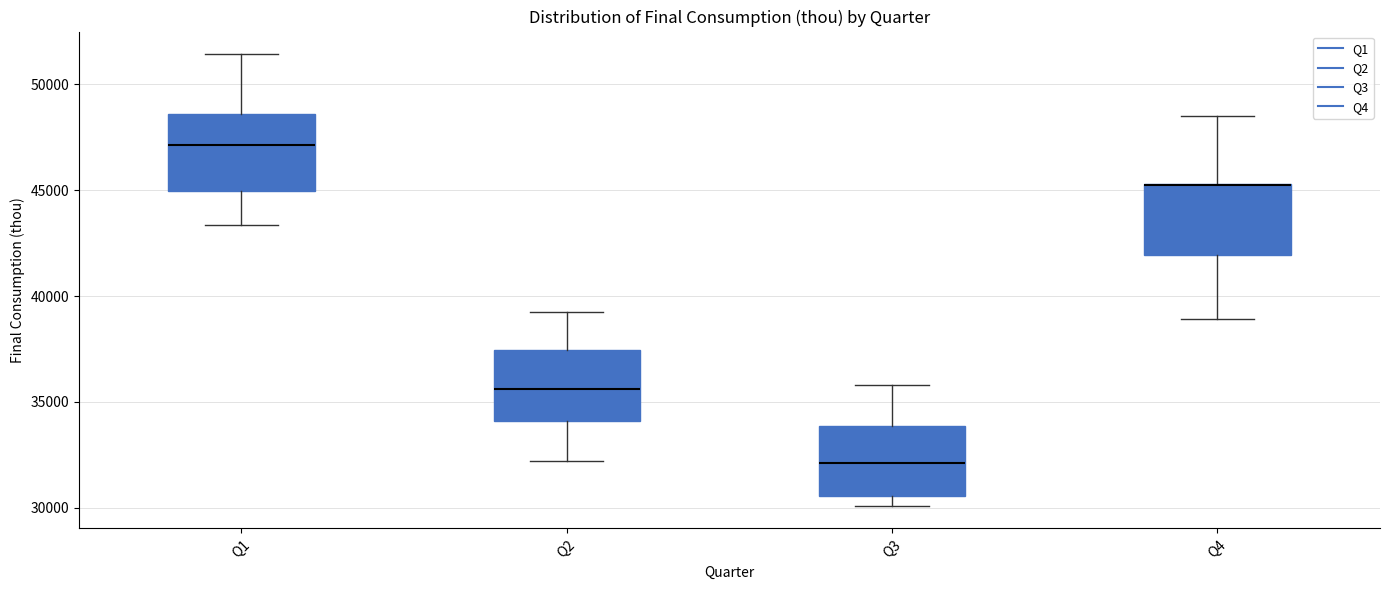

Where does the lower whisker of the box for Q1 end on the y-axis? The values are not printed on the chart, so give them approximately, as read against the axis.

43500